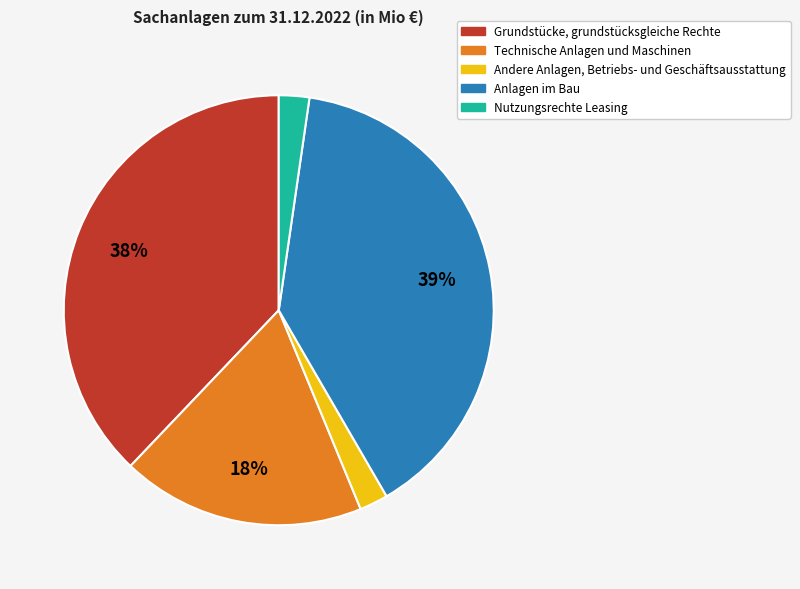

What percentage is the Nutzungsrechte Leasing slice, to the nearest percent?

2%